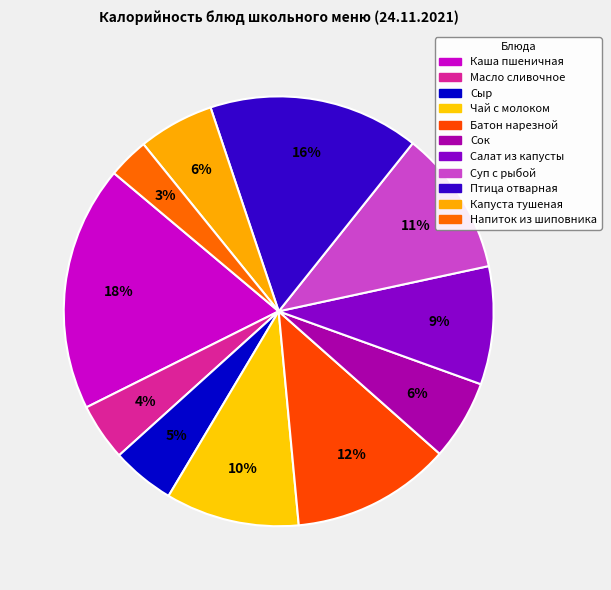

To the nearest percent, what is the difference between the largest and smallest slice percentages?

15%